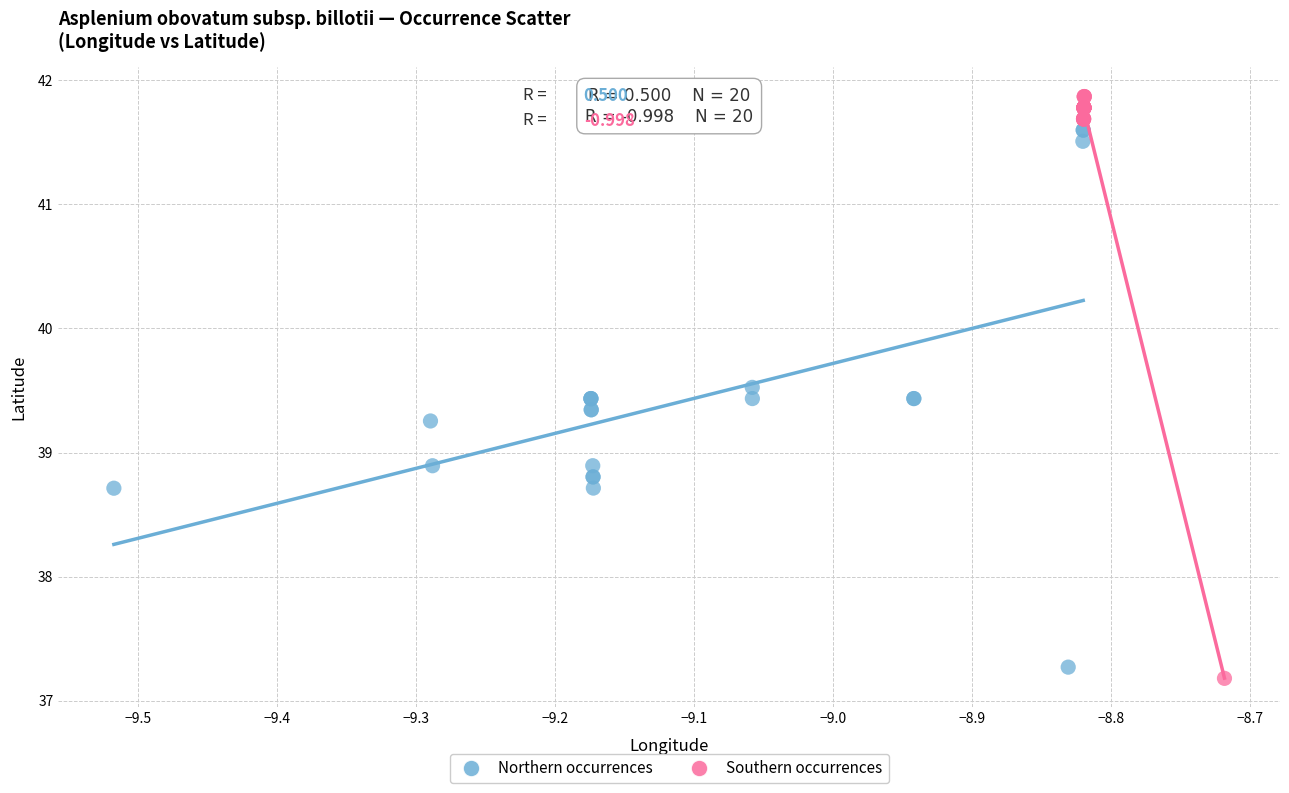

Which series has the largest Y range (max minus min)?

Southern occurrences